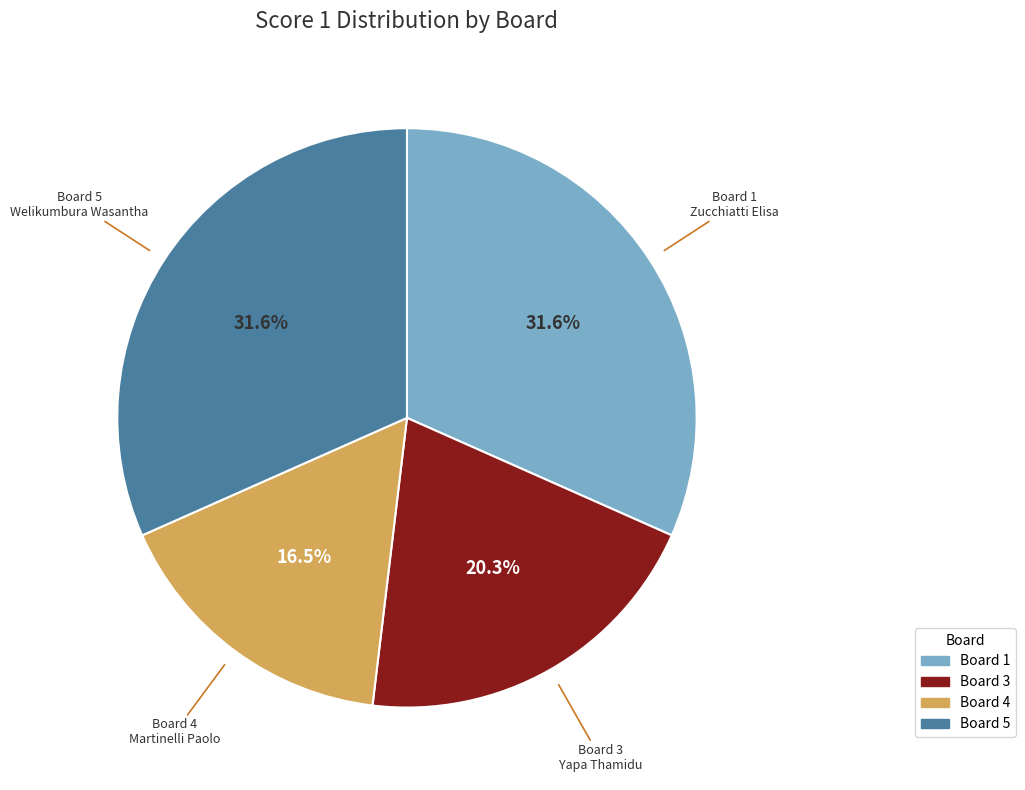

How many slices are in this pie chart?

4